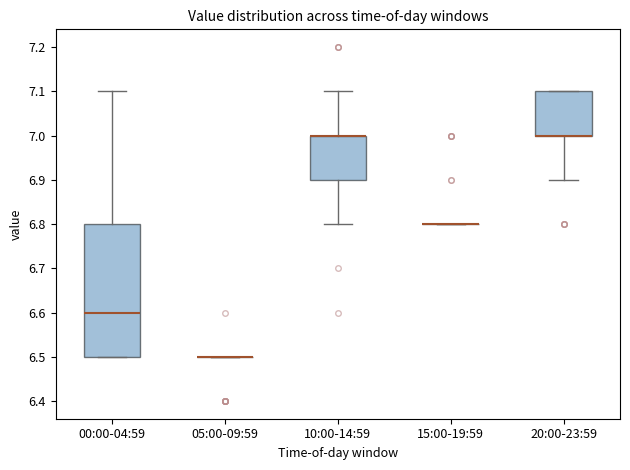

Reading left to right, transcribe this box plot: for each box, give where its median line is, the range the box spans, and where its two whiskers end, as read against the y-axis. The values are not printed on the chart, so give them approximately, as read against the axis.

00:00-04:59: median 6.6, box 6.5 to 6.8, whiskers 6.5 to 7.1
05:00-09:59: box collapsed to a line at 6.5, whiskers 6.5 to 6.5
10:00-14:59: median 7.0 (drawn on the box's upper edge), box 6.9 to 7.0, whiskers 6.8 to 7.1
15:00-19:59: box collapsed to a line at 6.8, whiskers 6.8 to 6.8
20:00-23:59: median 7.0 (drawn on the box's lower edge), box 7.0 to 7.1, whiskers 6.9 to 7.1